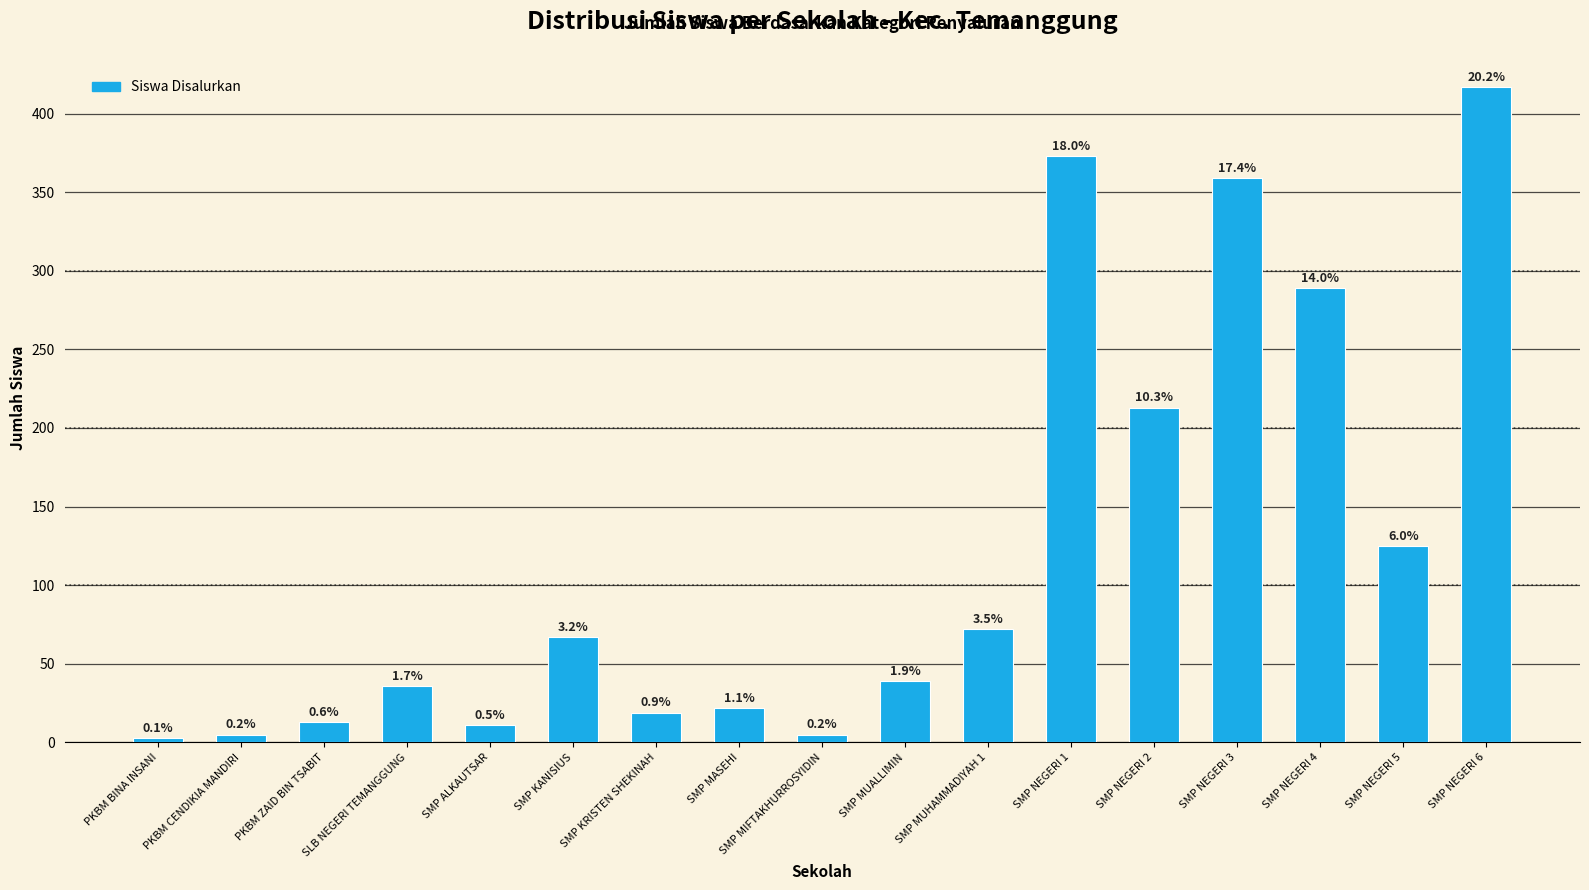

Is it true that the value at SMP KRISTEN SHEKINAH is 19?

True